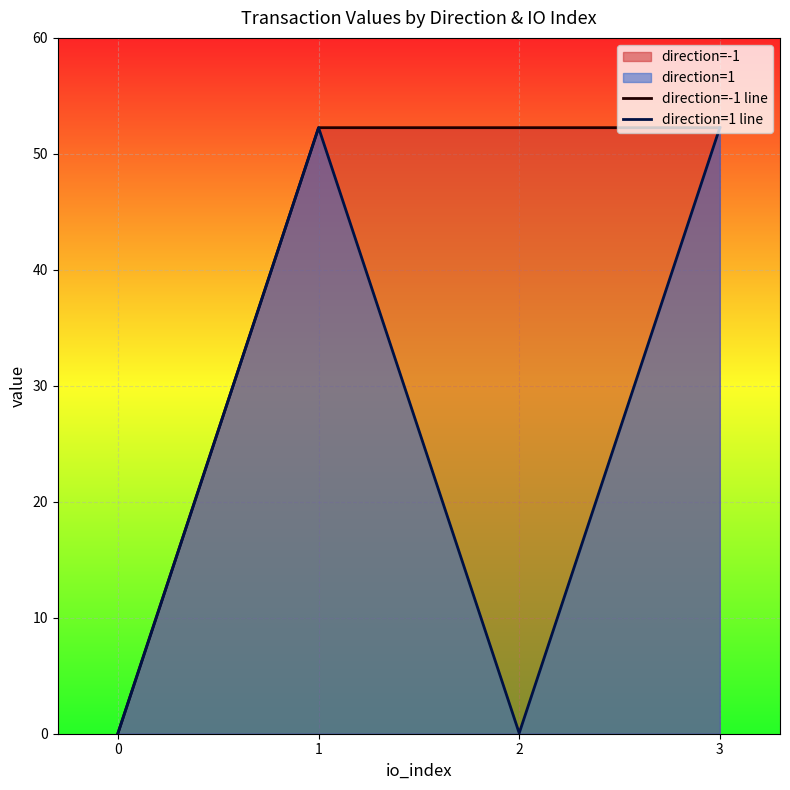

At how many categories does at least one series exceed 36?

3